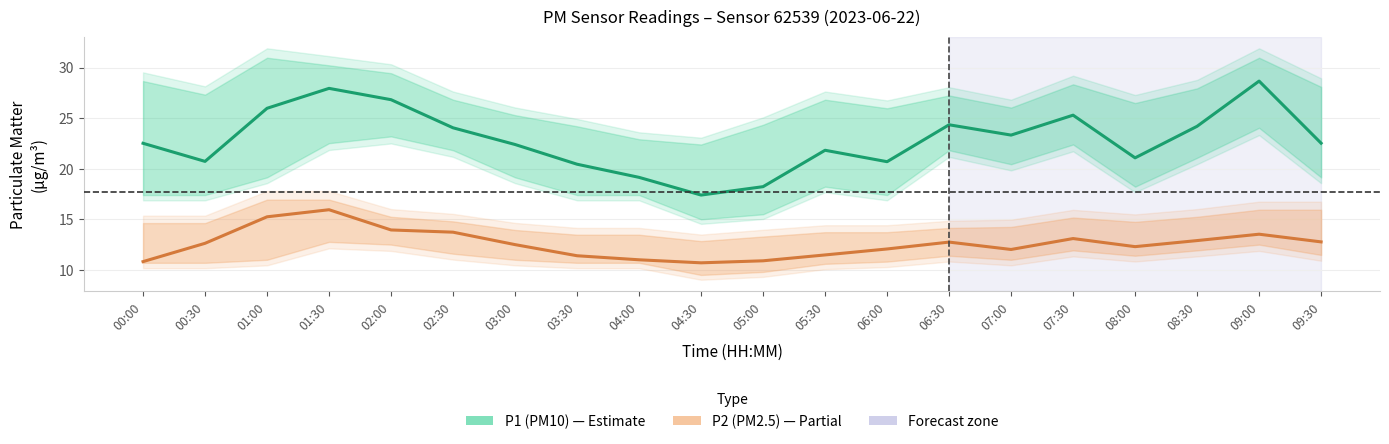

What is the sum of all P2 (PM2.5) values?

251.8